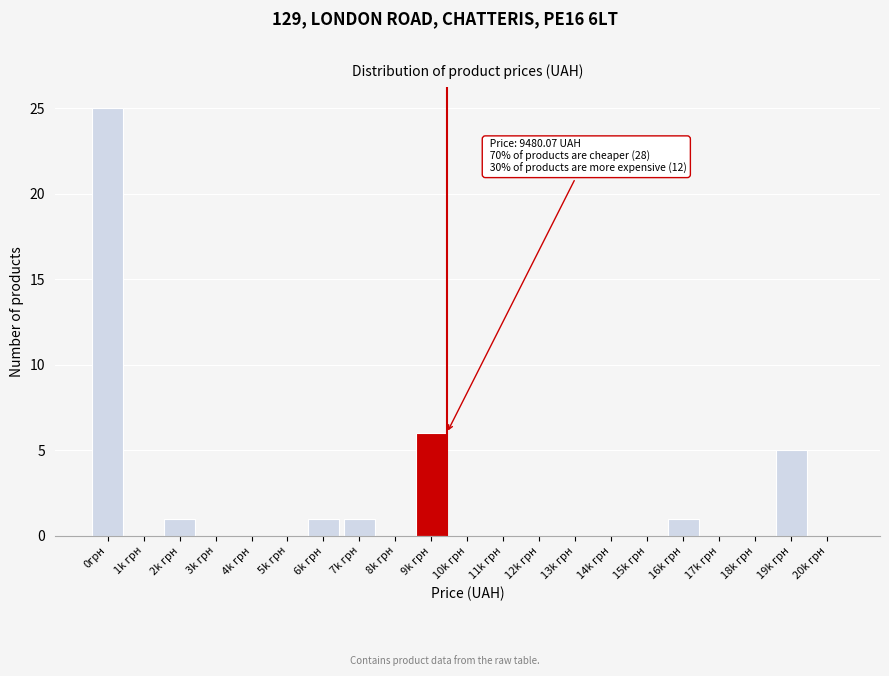

Reading left to right, what are all the values shown in this chart?

0грн=25	1k грн=0	2k грн=1	3k грн=0	4k грн=0	5k грн=0	6k грн=1	7k грн=1	8k грн=0	9k грн=6	10k грн=0	11k грн=0	12k грн=0	13k грн=0	14k грн=0	15k грн=0	16k грн=1	17k грн=0	18k грн=0	19k грн=5	20k грн=0